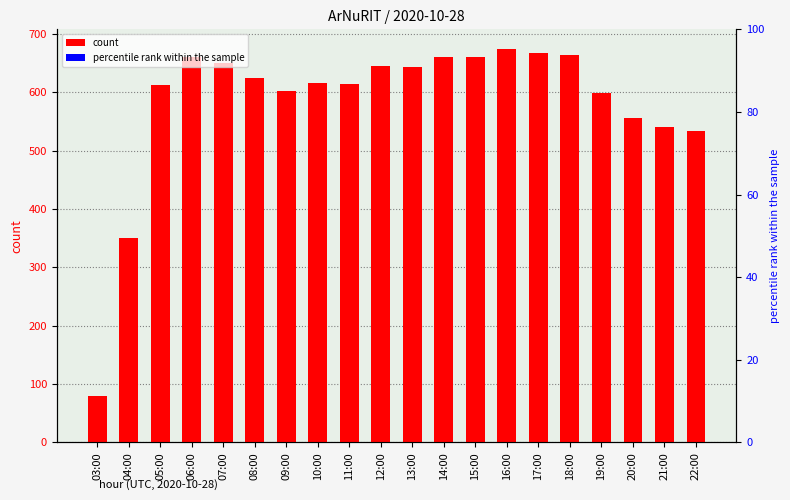

What position from the right is 17:00?

6